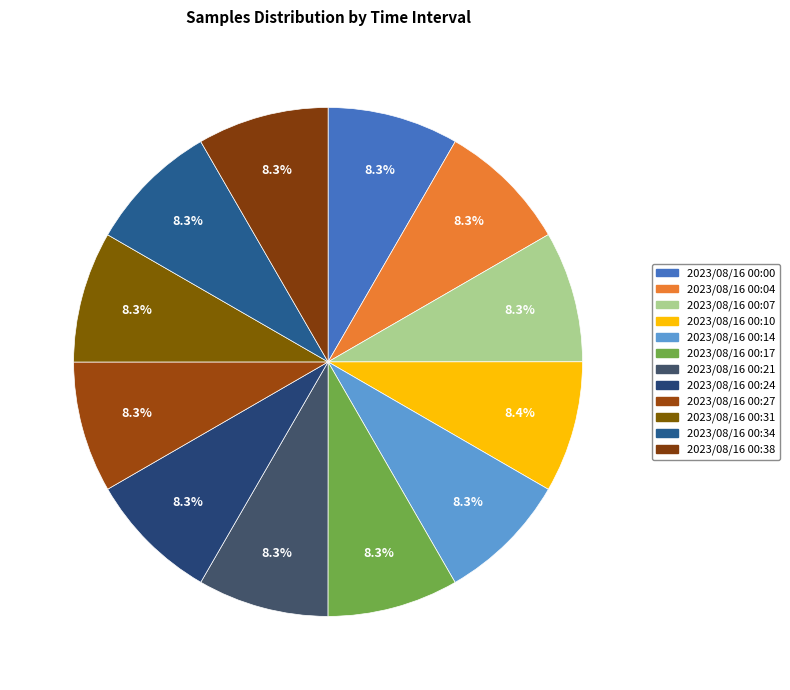

Between 2023/08/16 00:21 and 2023/08/16 00:14, which is larger?

2023/08/16 00:14